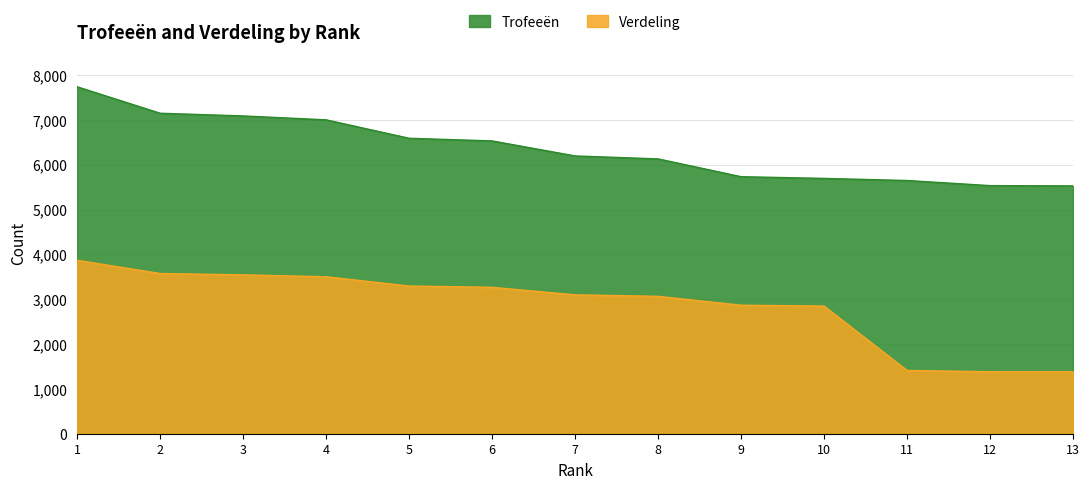

What is the sum of all Verdeling values?

37092